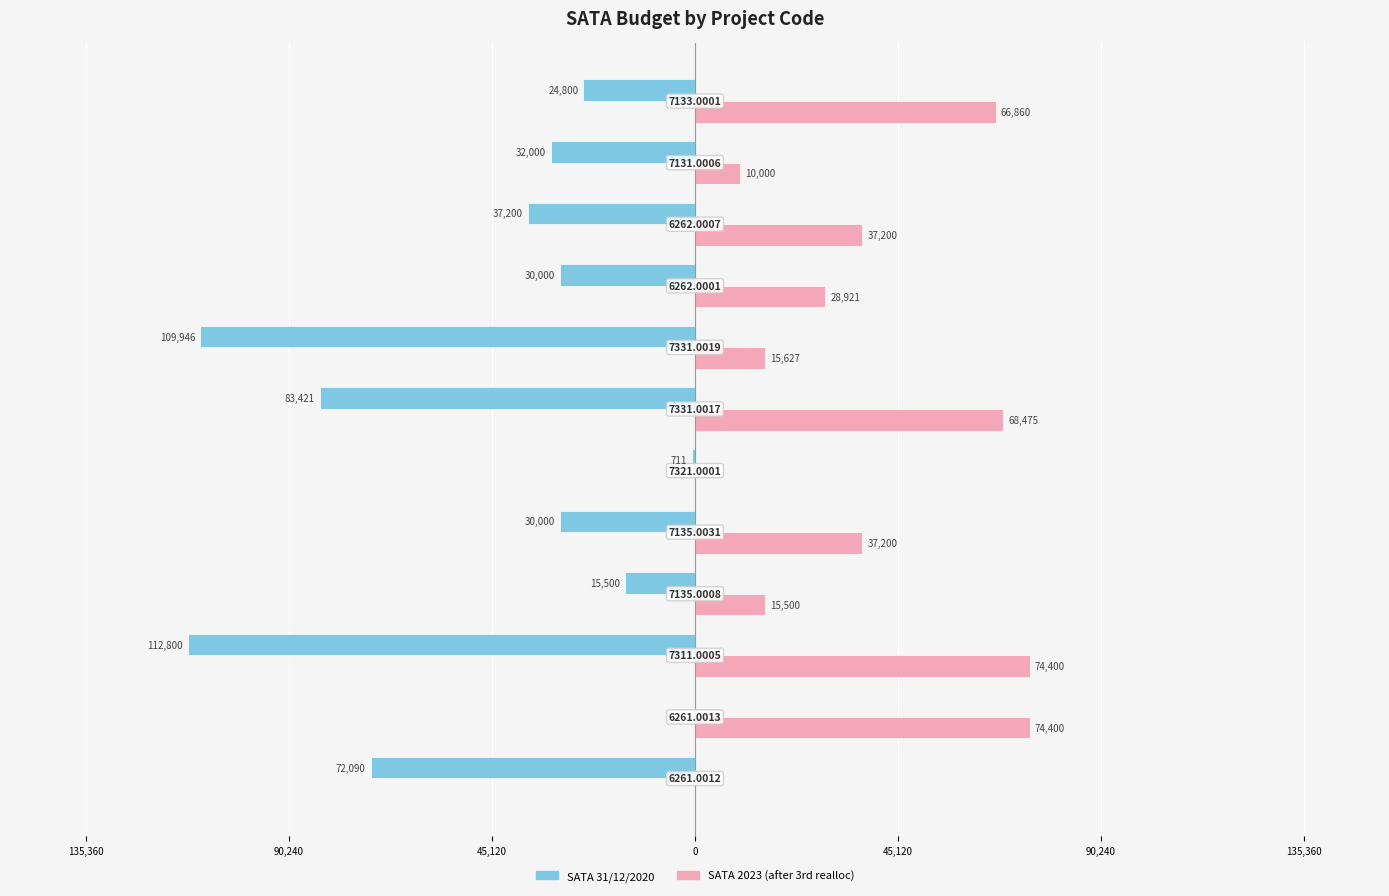

What are all the series names shown in the legend?

SATA 31/12/2020, SATA 2023 (after 3rd realloc)